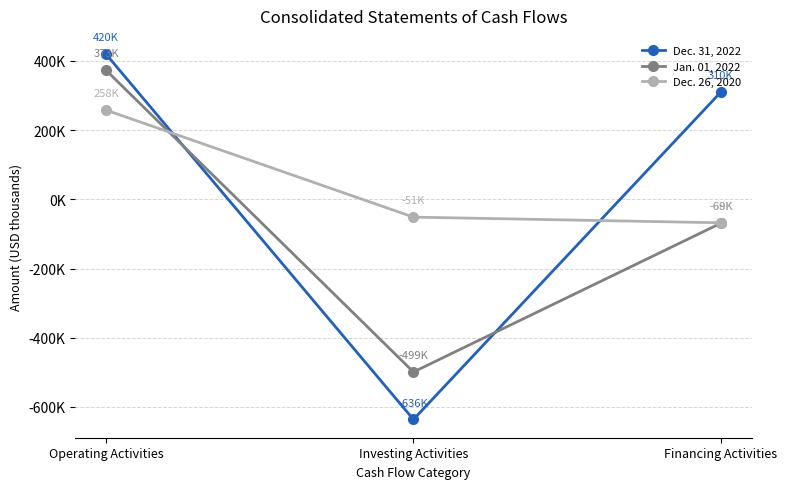

Is the value of Dec. 31, 2022 at Financing Activities greater than the value of Jan. 01, 2022 at Operating Activities?

No